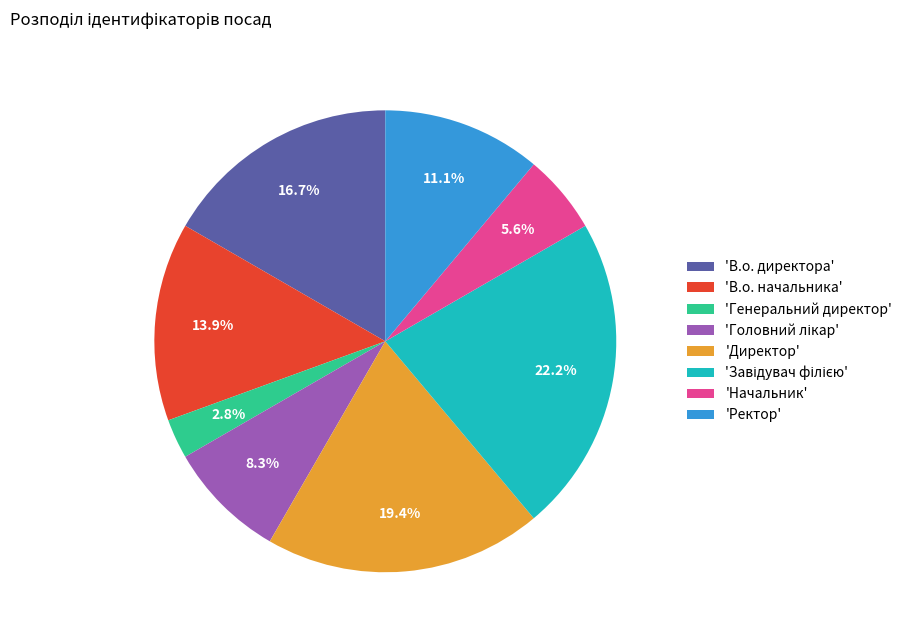

Does any single category account for the majority?

No